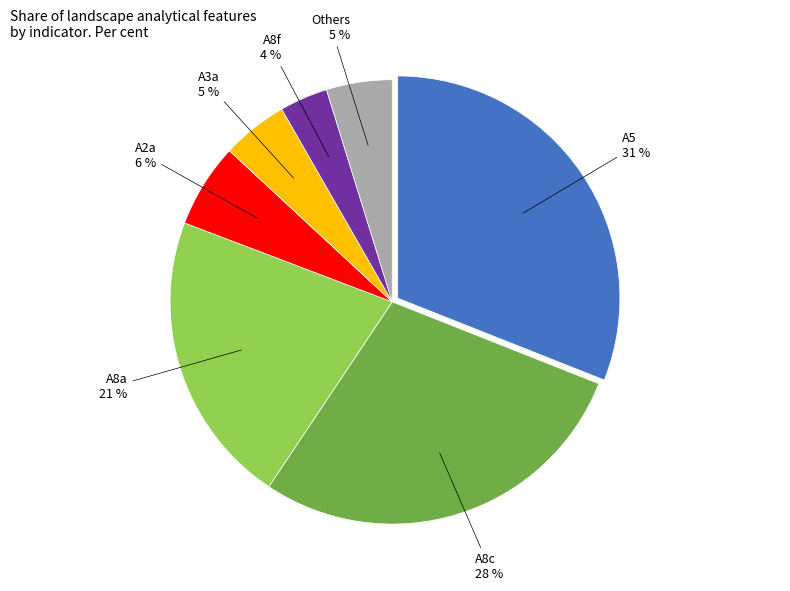

Is there a majority slice in this chart?

No